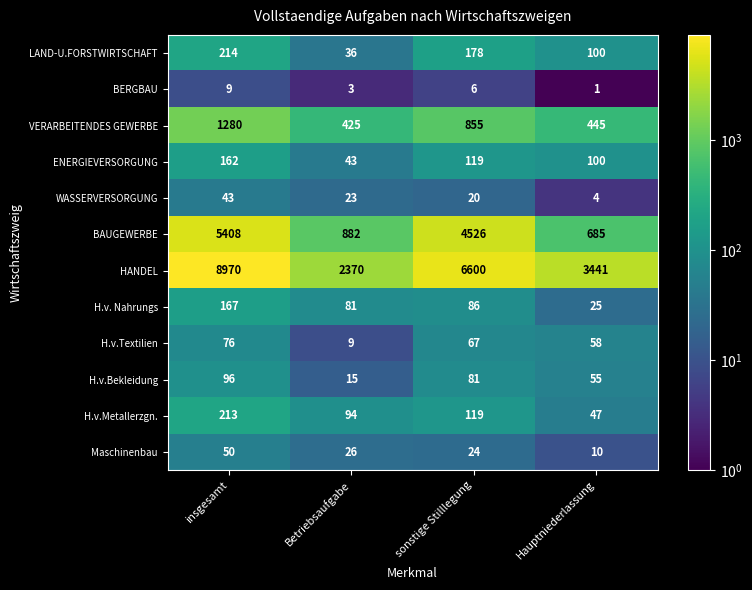

List the series in order of their peak value, highest first.

HANDEL, BAUGEWERBE, VERARBEITENDES GEWERBE, LAND-U.FORSTWIRTSCHAFT, H.v.Metallerzgn., H.v. Nahrungs, ENERGIEVERSORGUNG, H.v.Bekleidung, H.v.Textilien, Maschinenbau, WASSERVERSORGUNG, BERGBAU